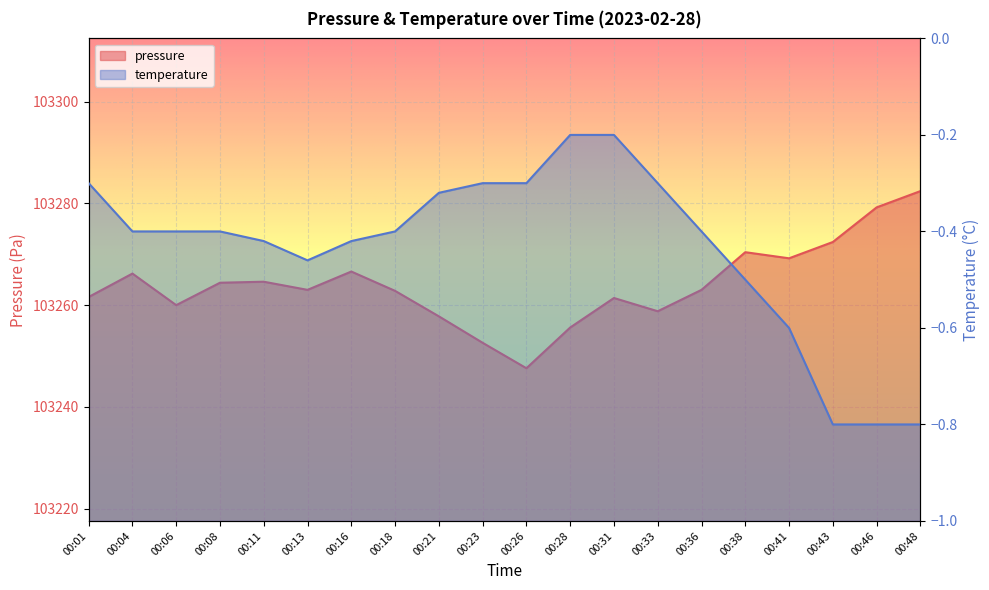

How many interior local valleys does the temperature series have?

1